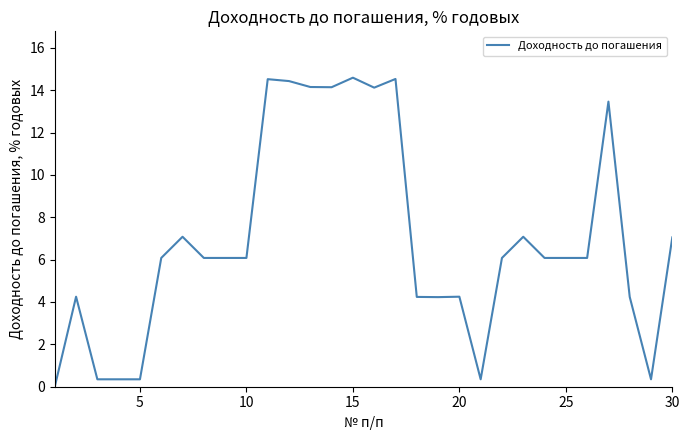

How many values are above zero?

29